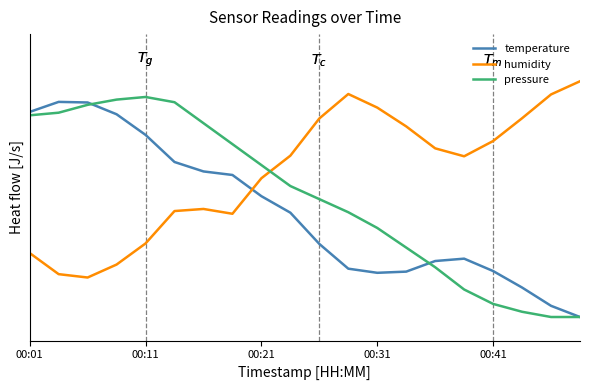

Where is temperature nearest to the value 0?

19